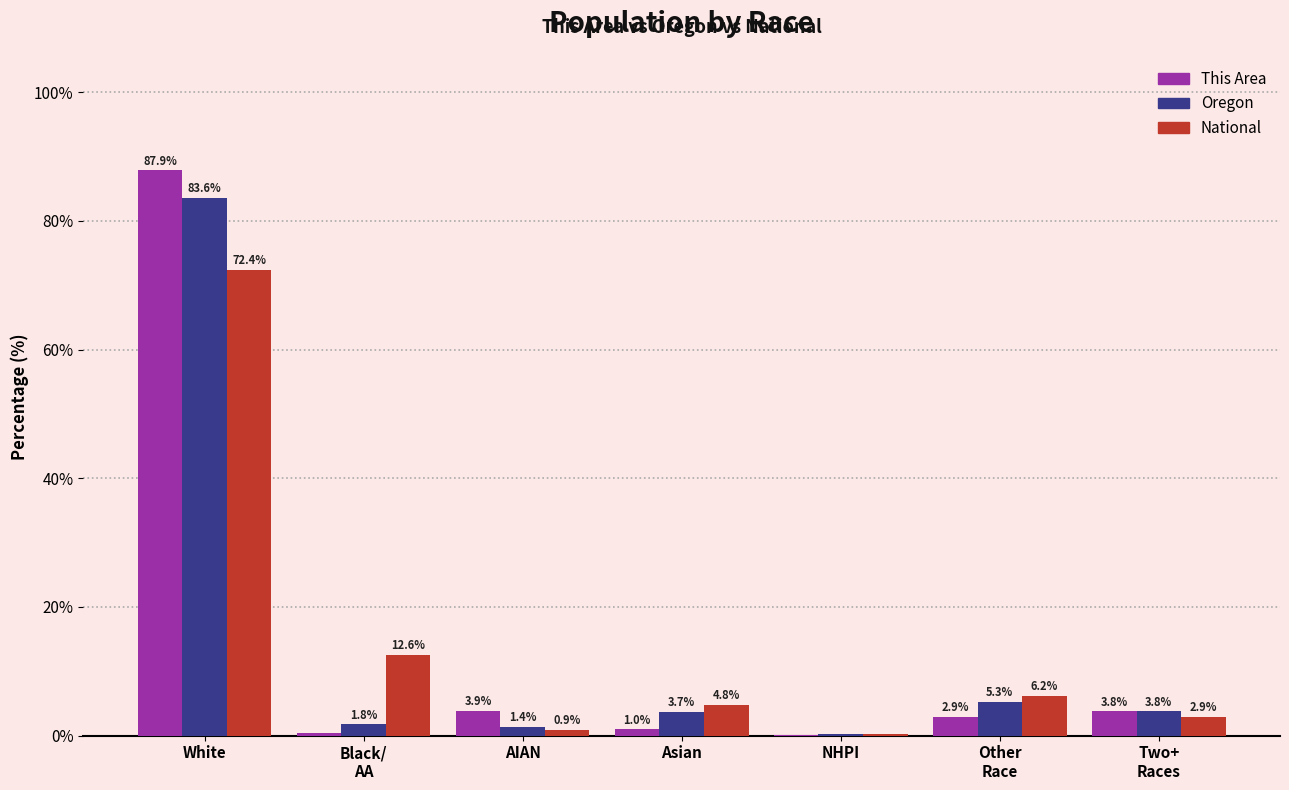

What is the total value across all series at AIAN?

6.2